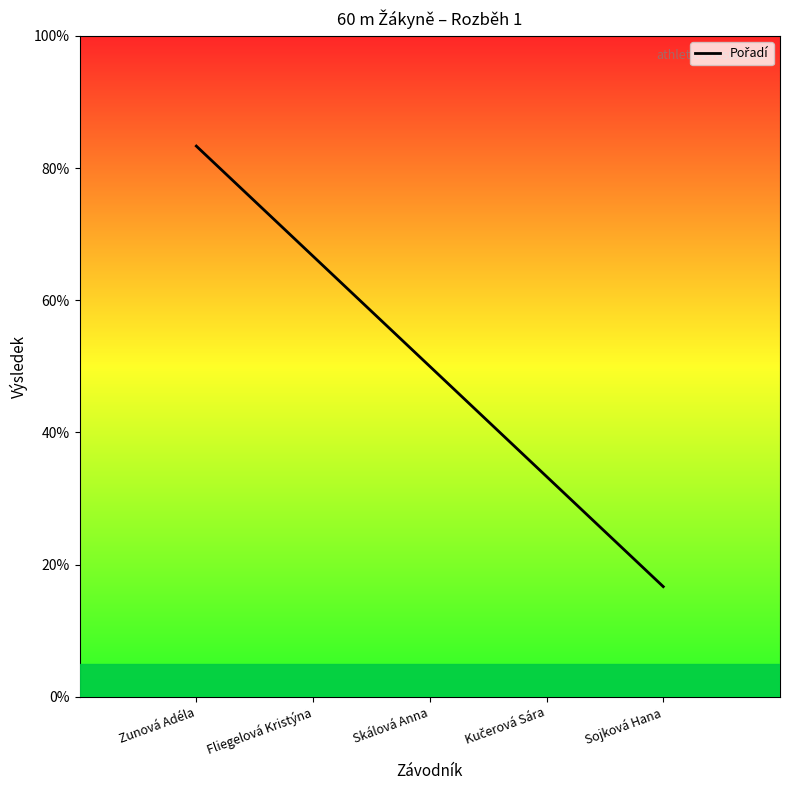

At which label is the value closest to 3?

Skálová Anna